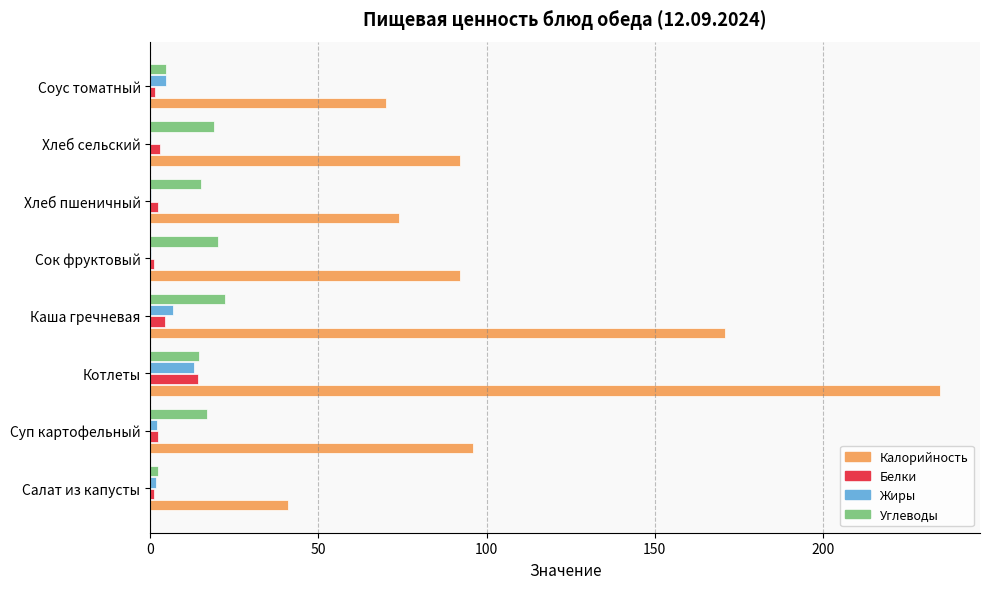

What is the average value of the Жиры series?

3.6